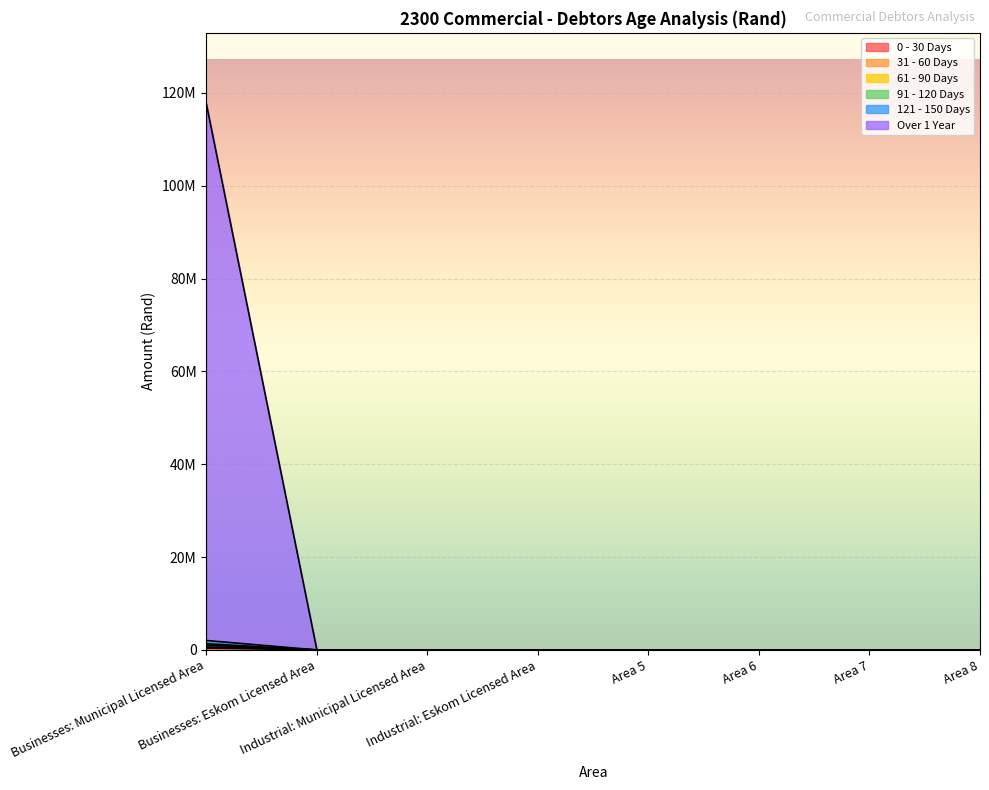

True or false: 31 - 60 Days has a value of 0 at Area 7.

True